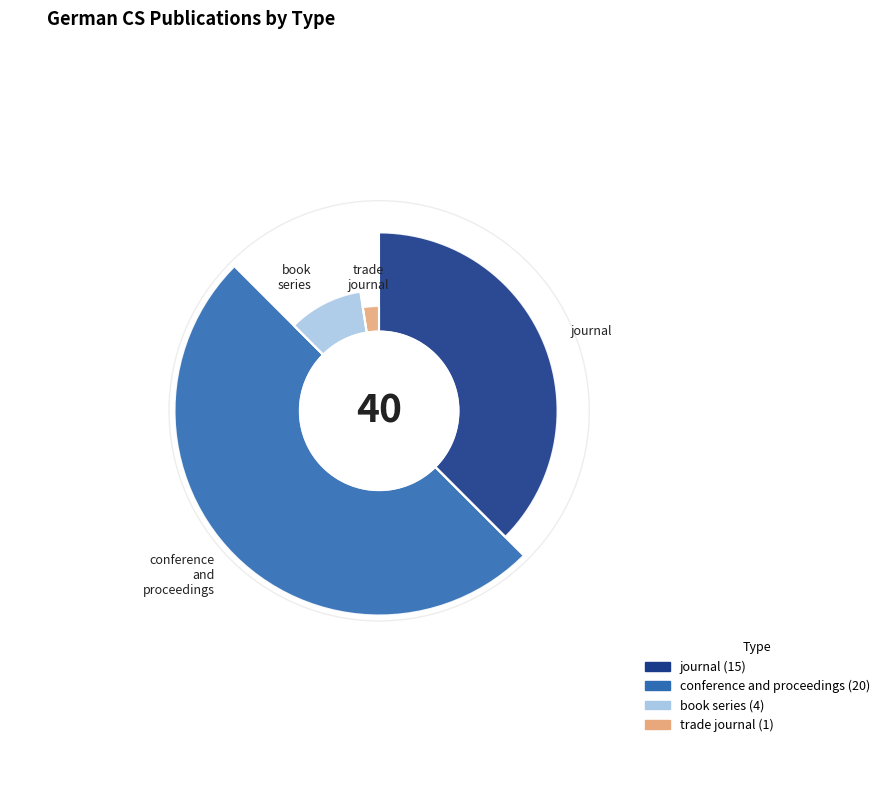

Rank the categories by value from lowest to highest.

trade journal, book series, journal, conference and proceedings